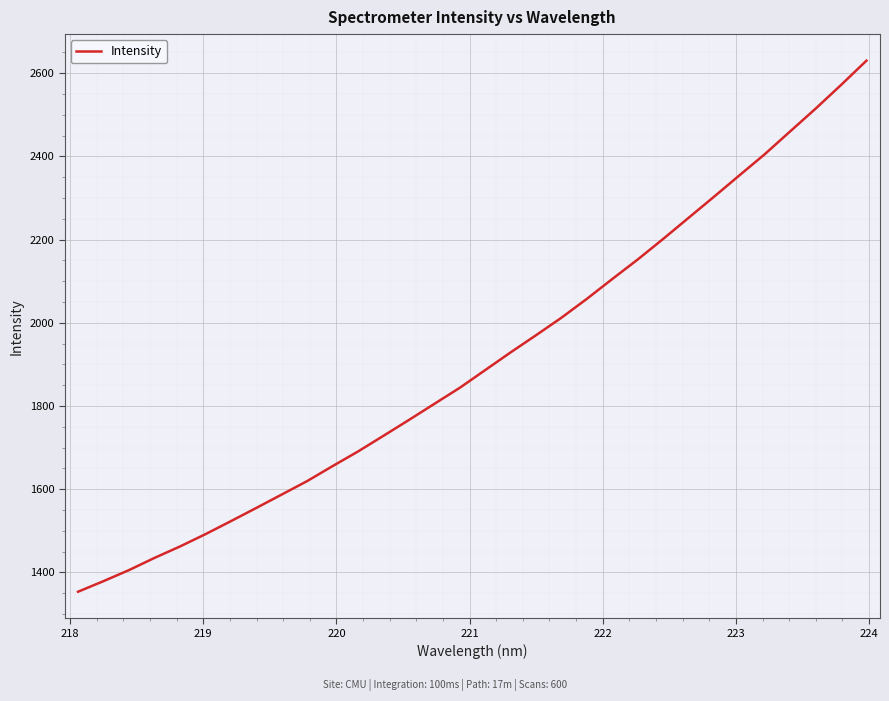

What is the greatest value displayed?

2630.3